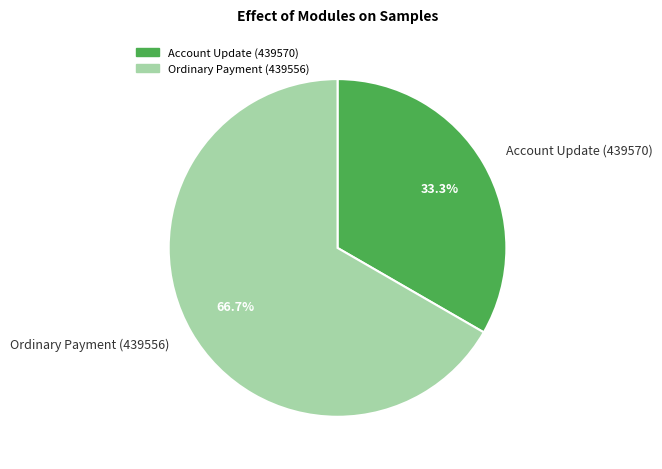

Combined, what portion of the pie is Account Update (439570) and Ordinary Payment (439556)?

100.0%